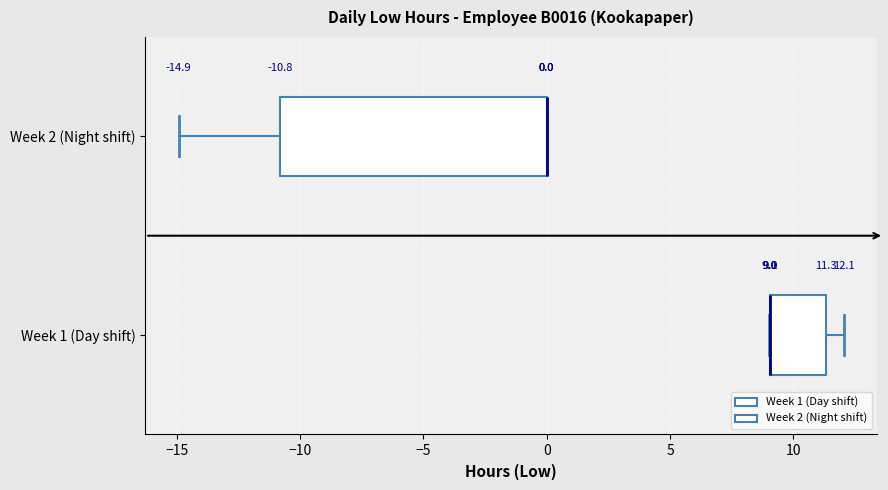

Which box is the widest, from its left edge to its right edge?

Week 2 (Night shift)